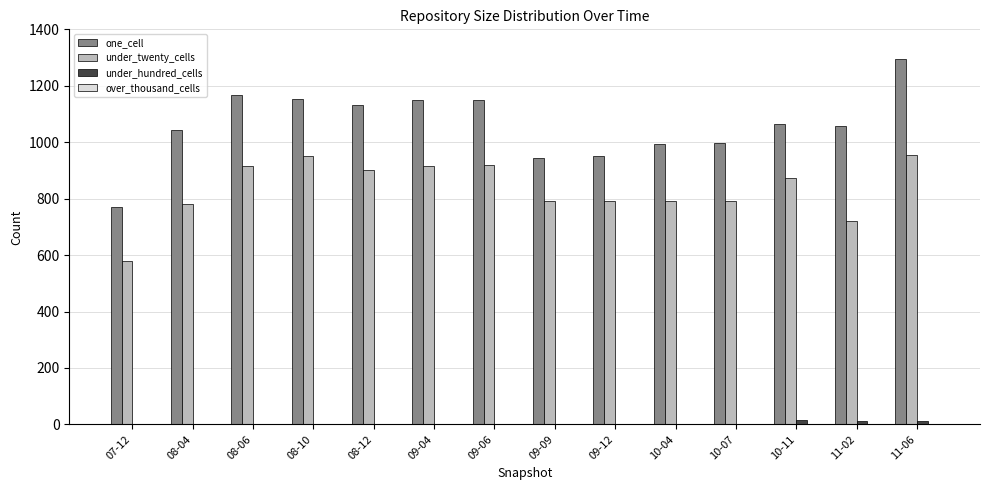

What is the sum of all under_hundred_cells values?

66